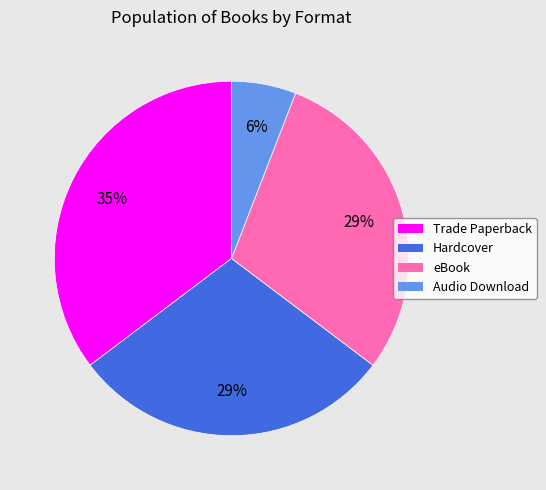

To the nearest percent, what is the difference between the largest and smallest slice percentages?

29%